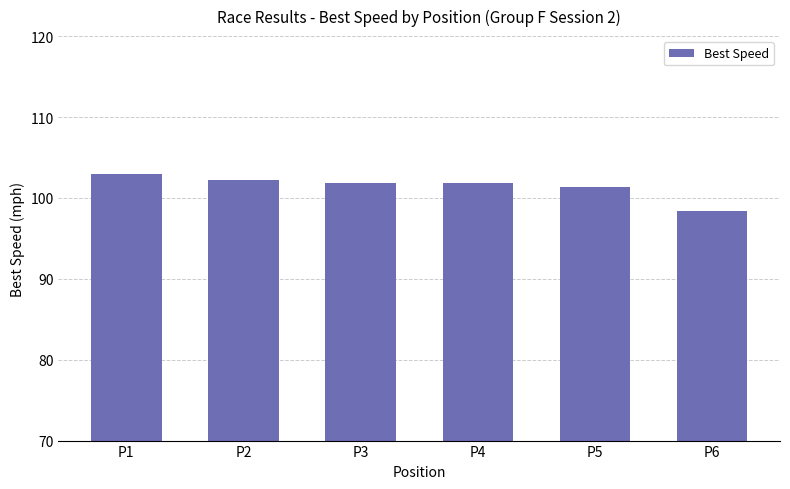

What is the change in value from P2 to P6?

-3.8